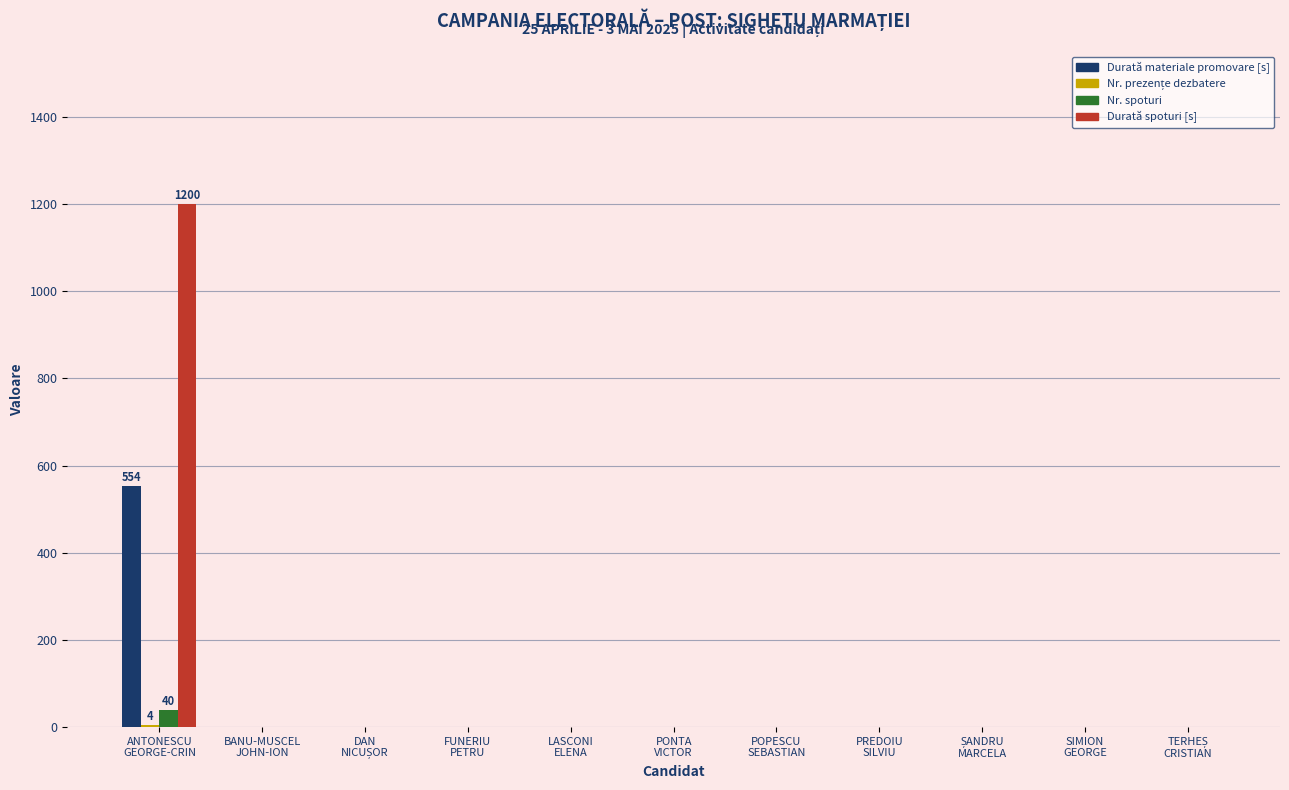

What is the greatest value displayed?

1200